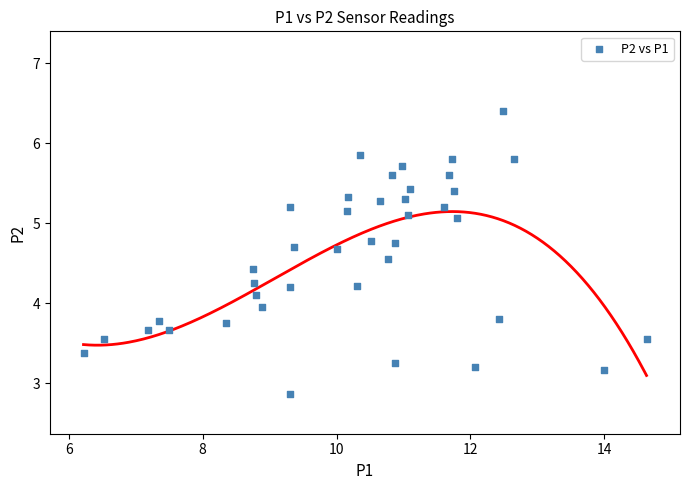

What is the range of Y values (max minus min)?

3.5